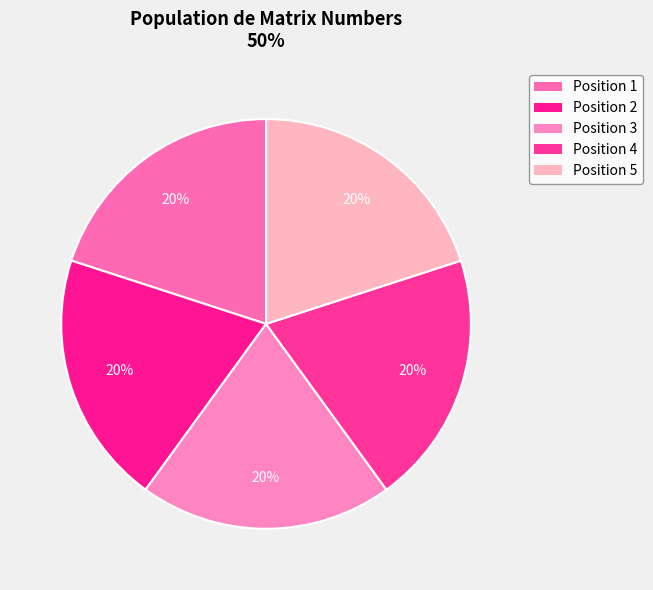

What is the smallest slice in the pie chart?

1